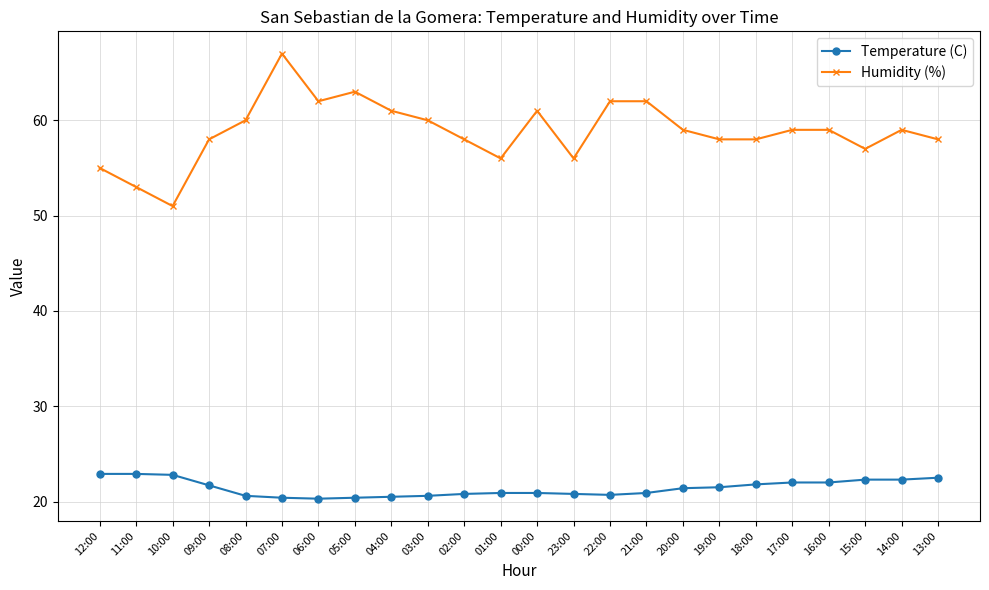

The value of Temperature (C) at 16:00 is 22.0. True or false?

True